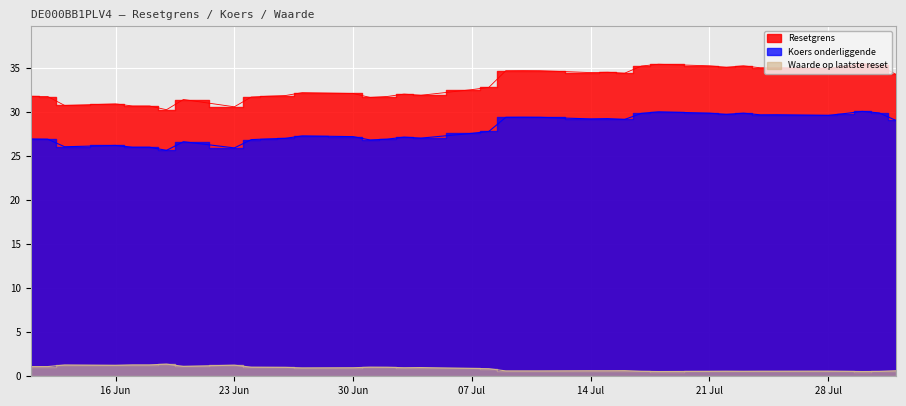

What is the maximum value shown in the chart?

35.4